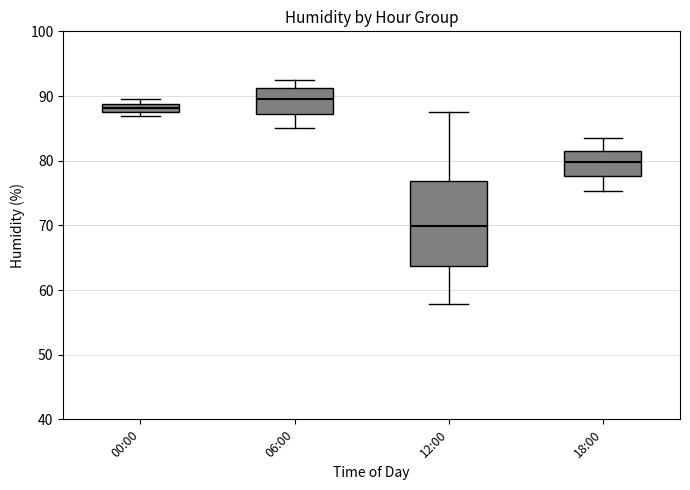

Which box is the tallest, from its lower edge to its upper edge?

12:00